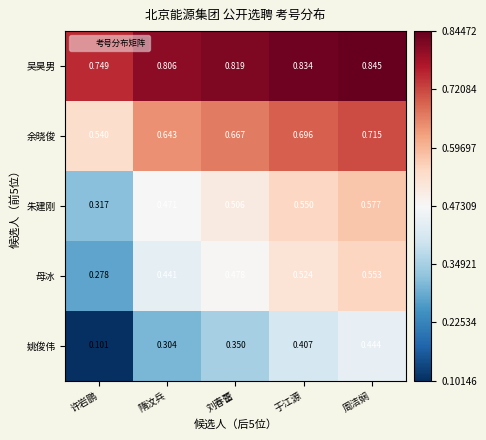

Where is 余晓俊 nearest to the value 0?

许岩鹏